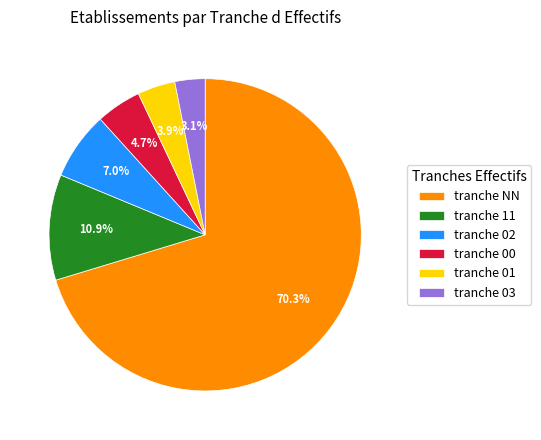

Which slice represents more than half of the pie?

tranche NN